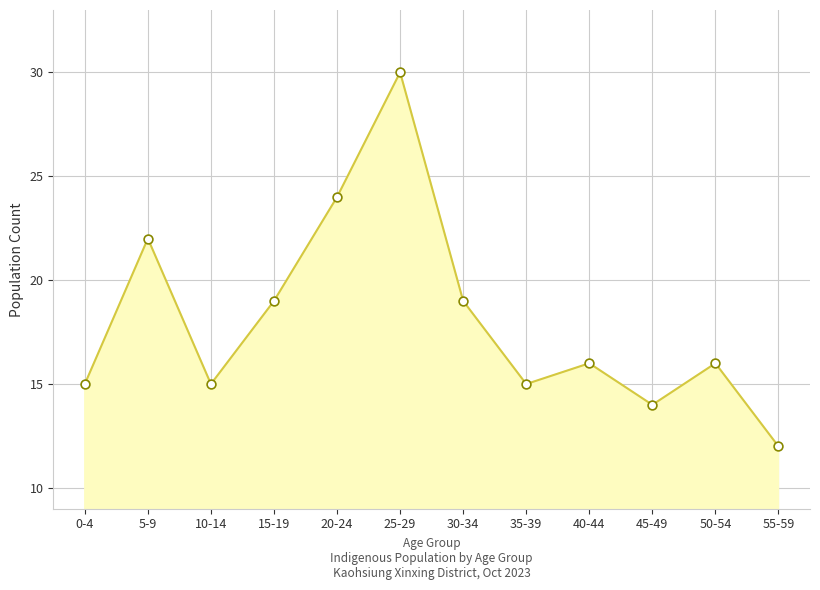

Between 35-39 and 15-19, which is larger?

15-19